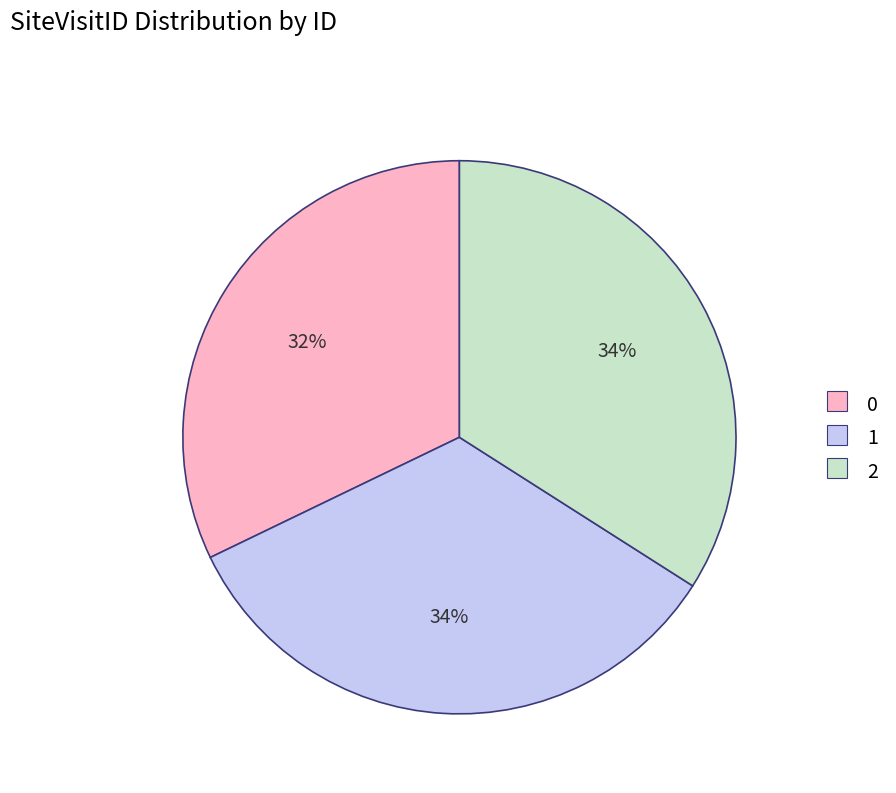

What percentage is the 0 slice, to the nearest percent?

32%